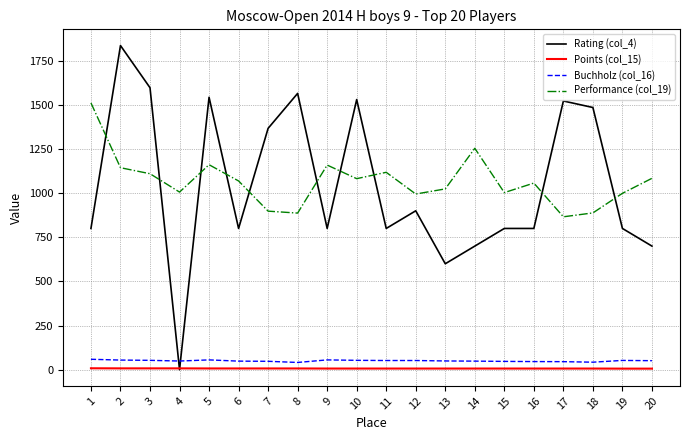

What is the average value of the Performance (col_19) series?

1065.8